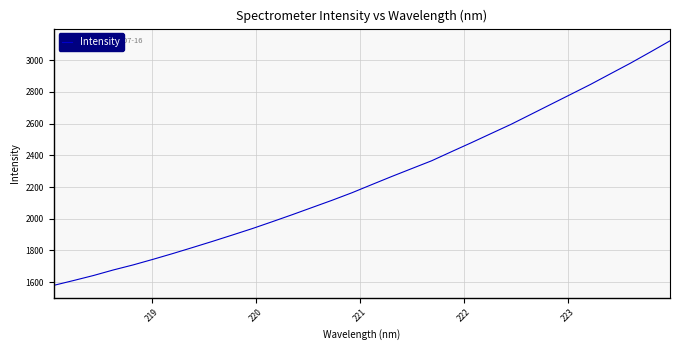

What is the greatest value displayed?

3122.6